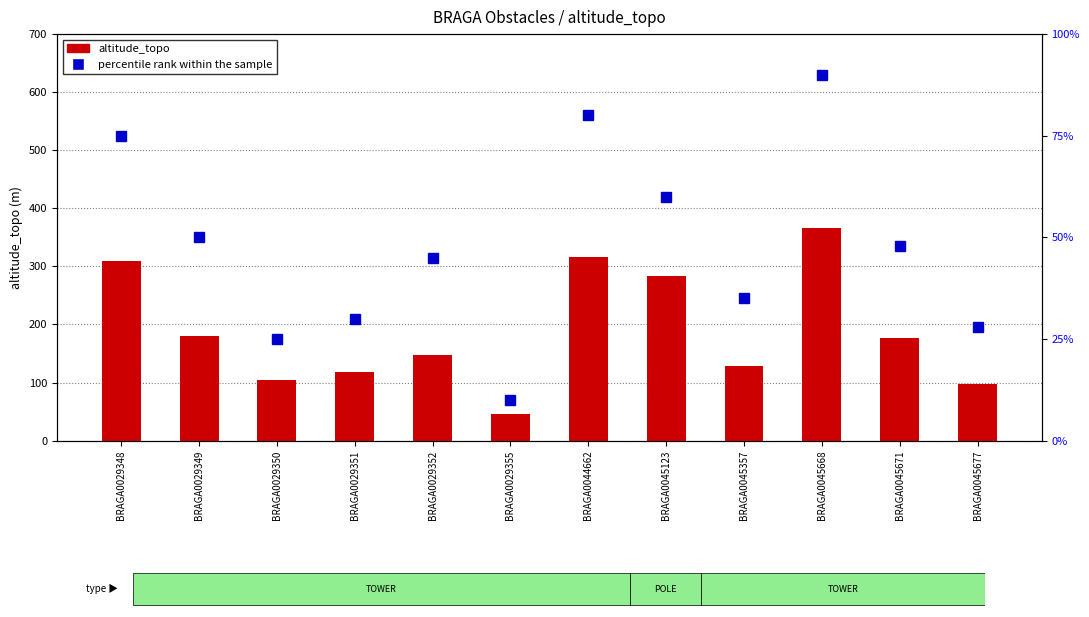

The value of percentile rank within the sample at BRAGA0029355 is 10. True or false?

True